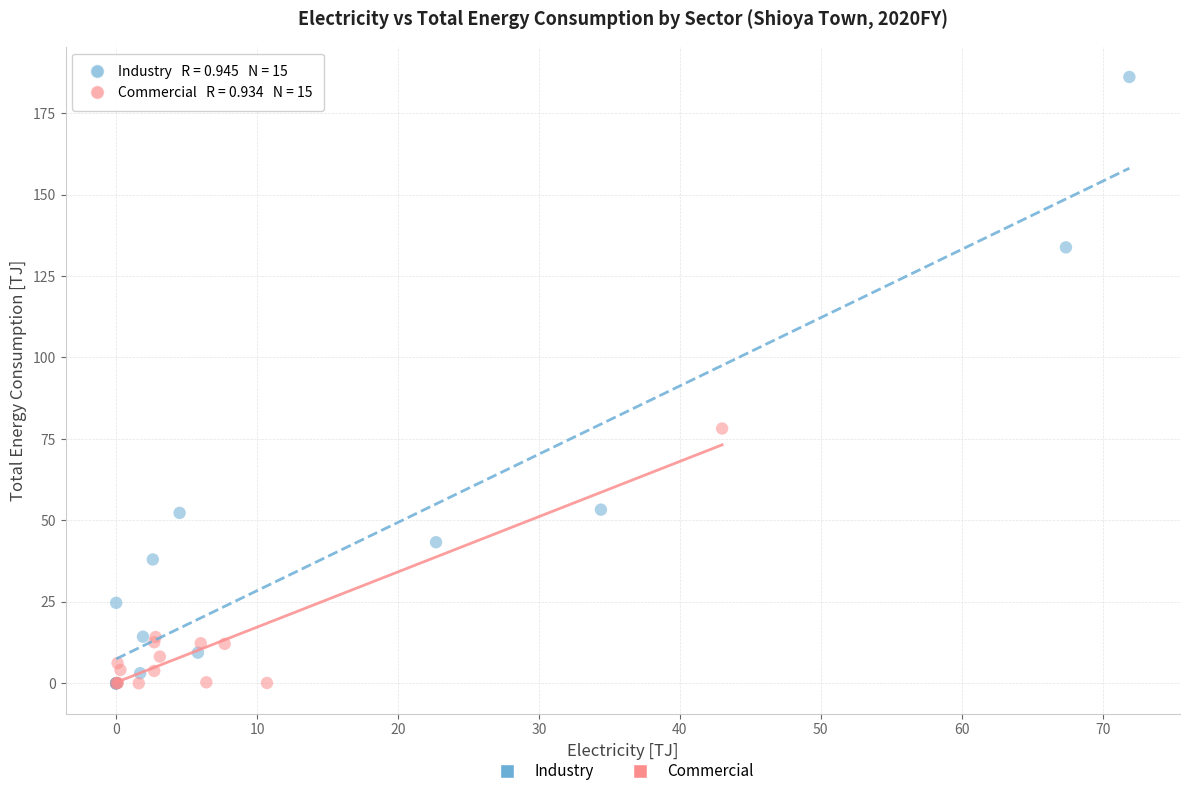

What are all the series names shown in the legend?

Industry, Commercial